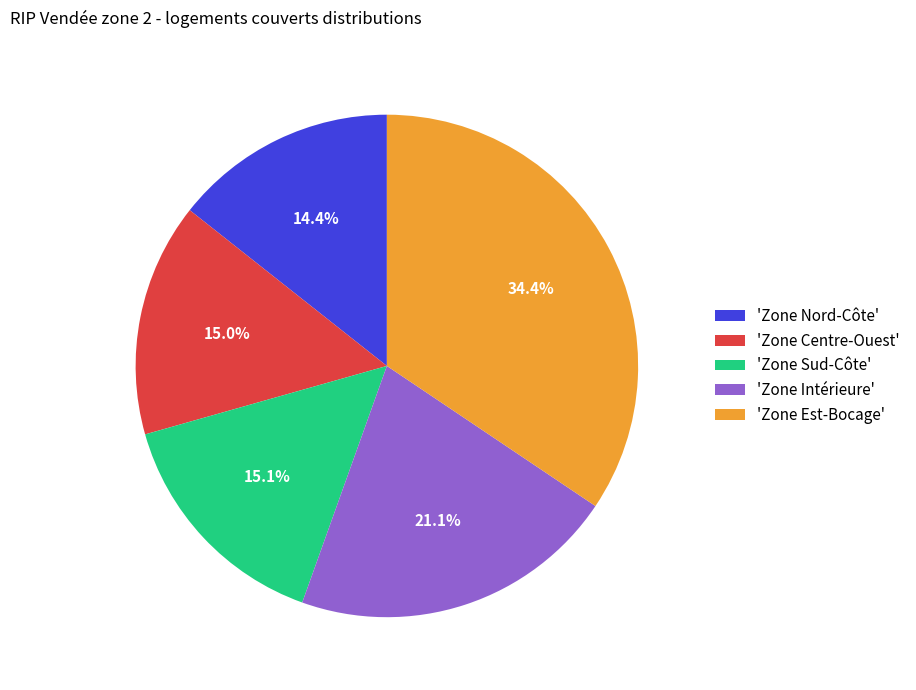

Is the sum of 'Zone Est-Bocage' and 'Zone Sud-Côte' greater than half?

No